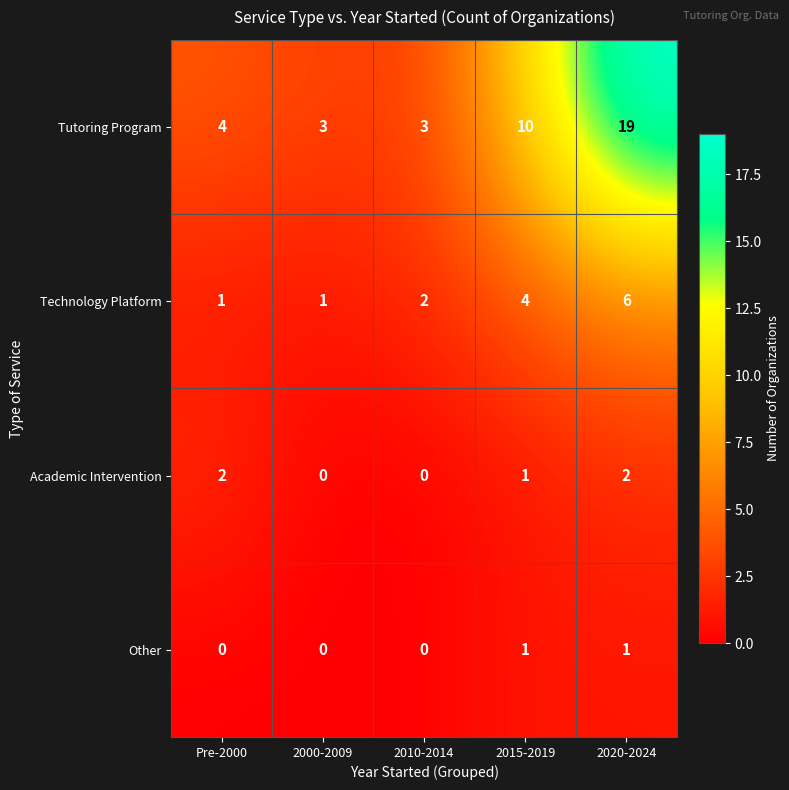

Rank the series by their maximum value, from lowest to highest.

Other, Academic Intervention, Technology Platform, Tutoring Program